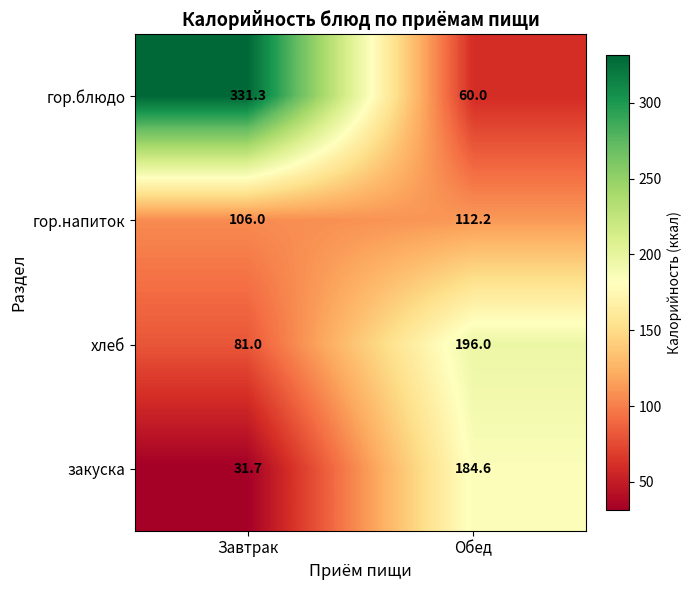

Which series changed the most between Завтрак and Обед?

гор.блюдо